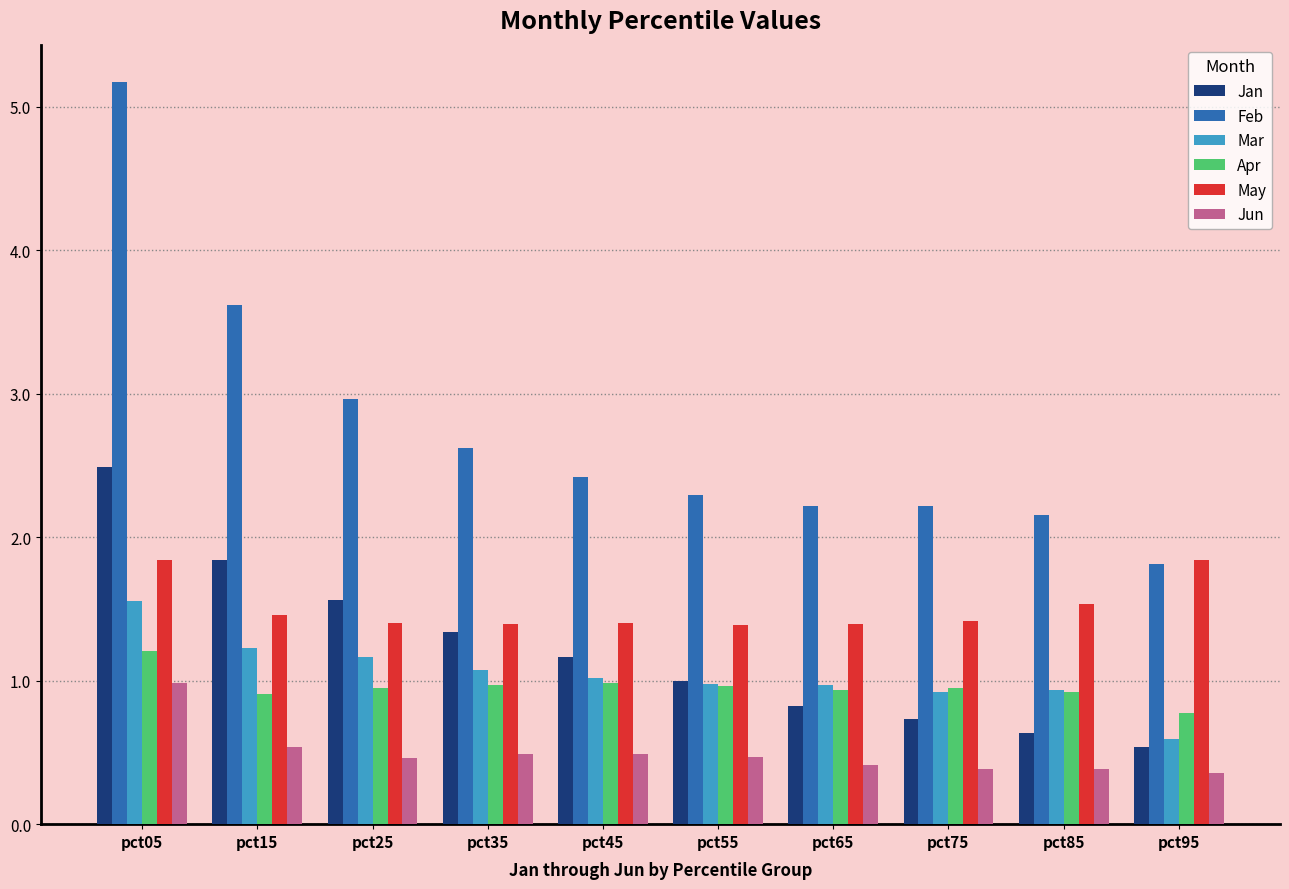

The Jan series shows 0.8 at pct65. True or false?

True